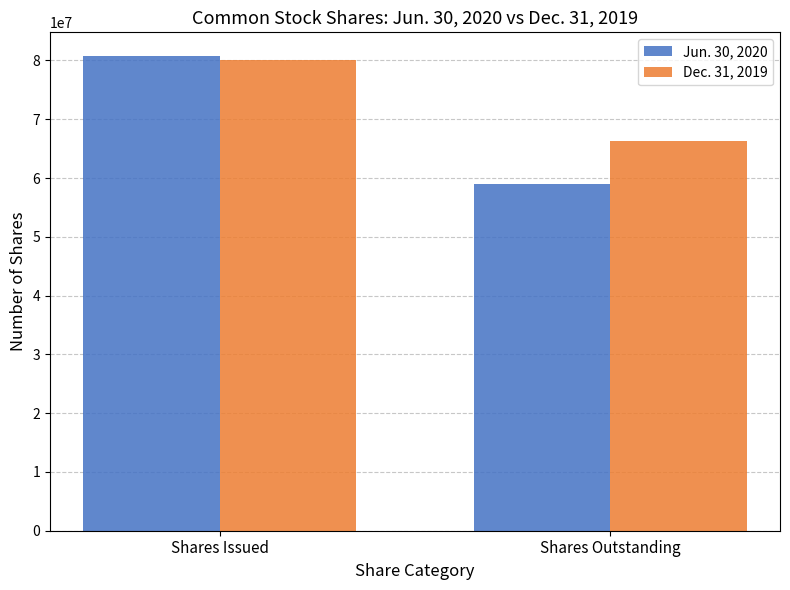

Which series has the widest spread of values?

Jun. 30, 2020